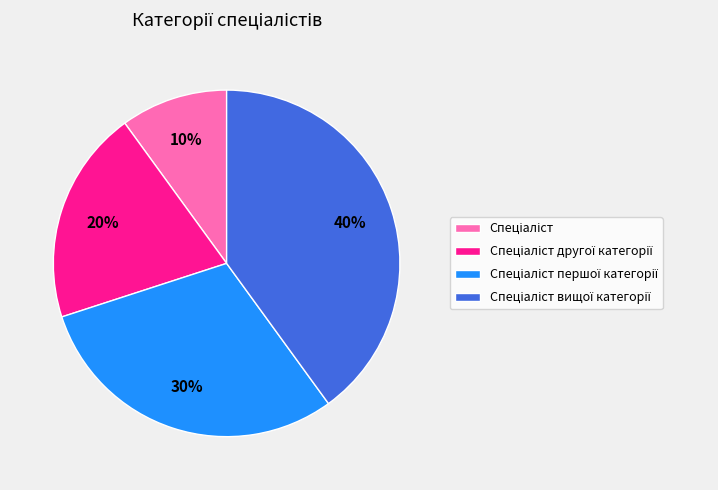

Count the number of slices in the pie.

4